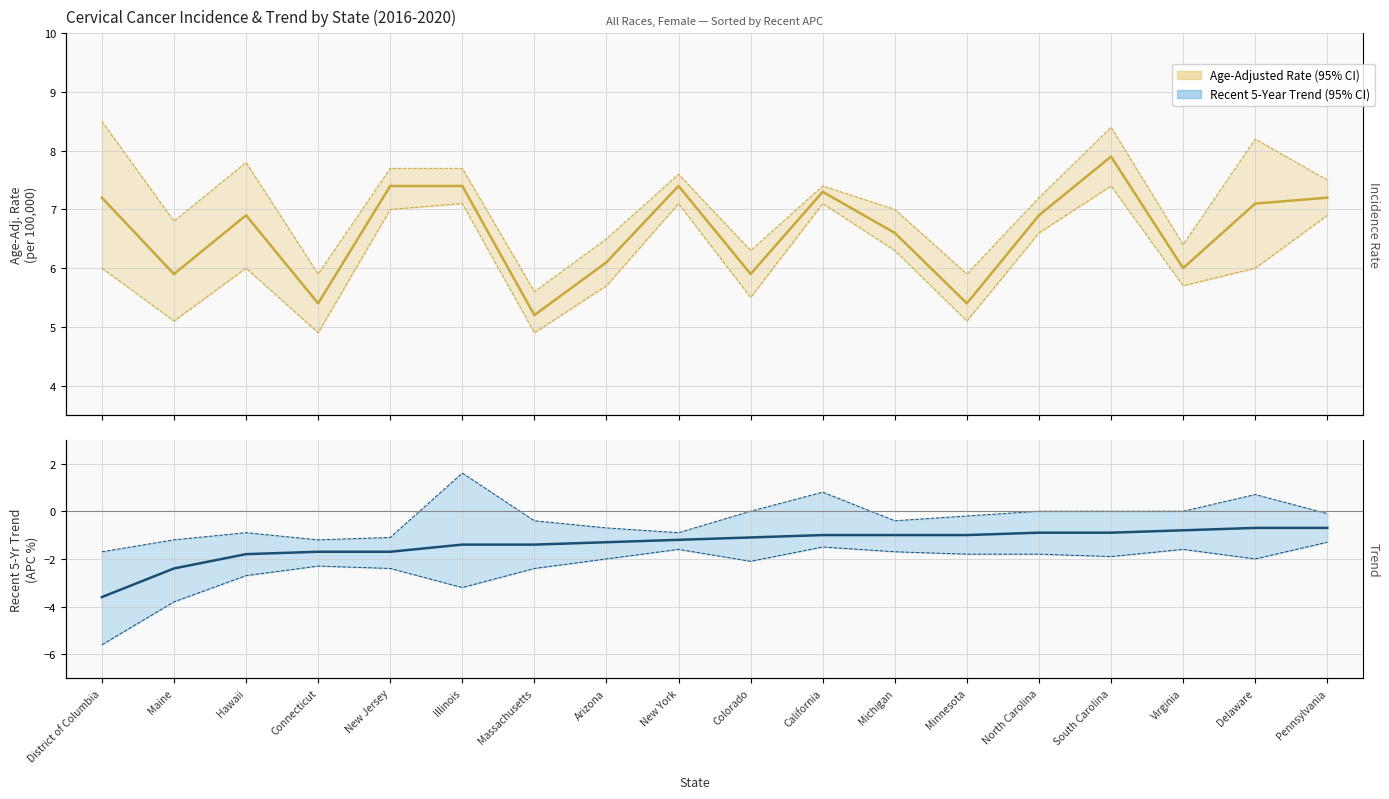

True or false: Age-Adjusted Rate and Recent 5-Year Trend intersect in this chart.

False